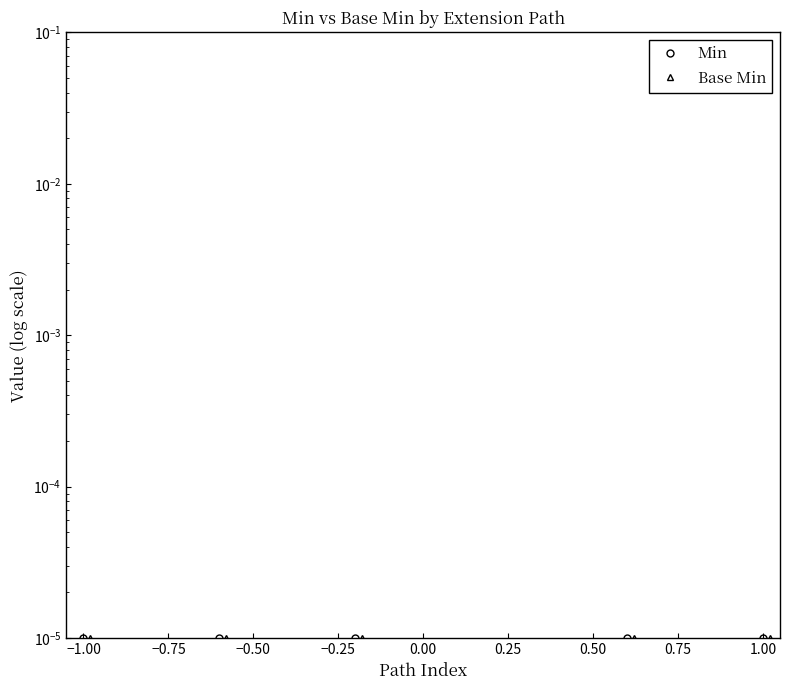

Rank the series at 0.25 from highest to lowest value.

Min, Base Min